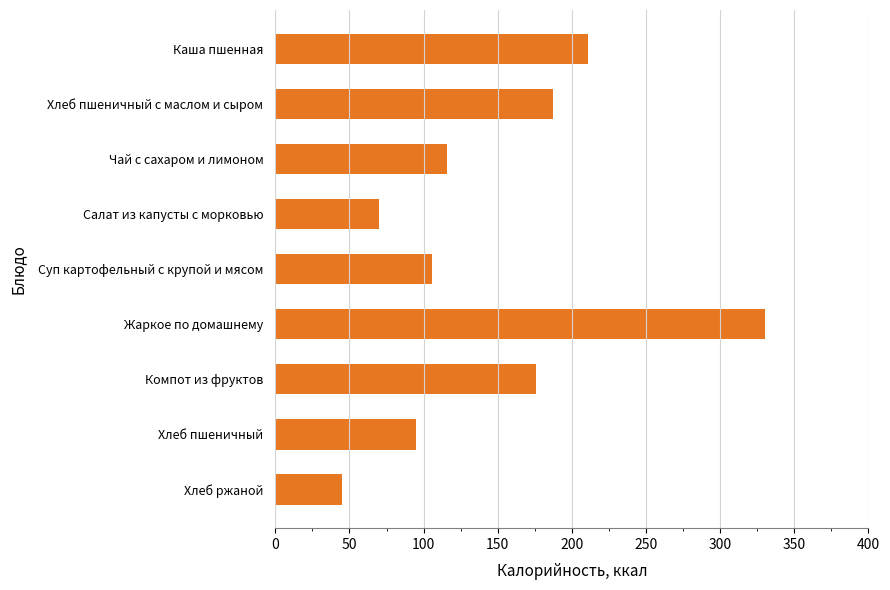

How many values are below 116?

4